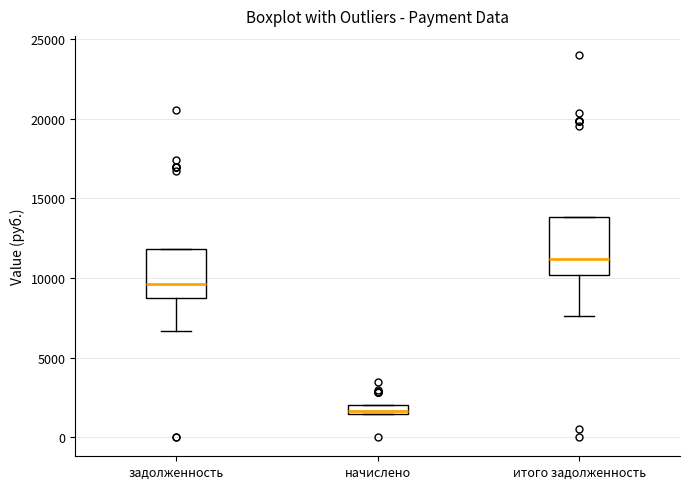

Comparing the boxes themselves (not the whiskers), which one is the tallest?

итого задолженность